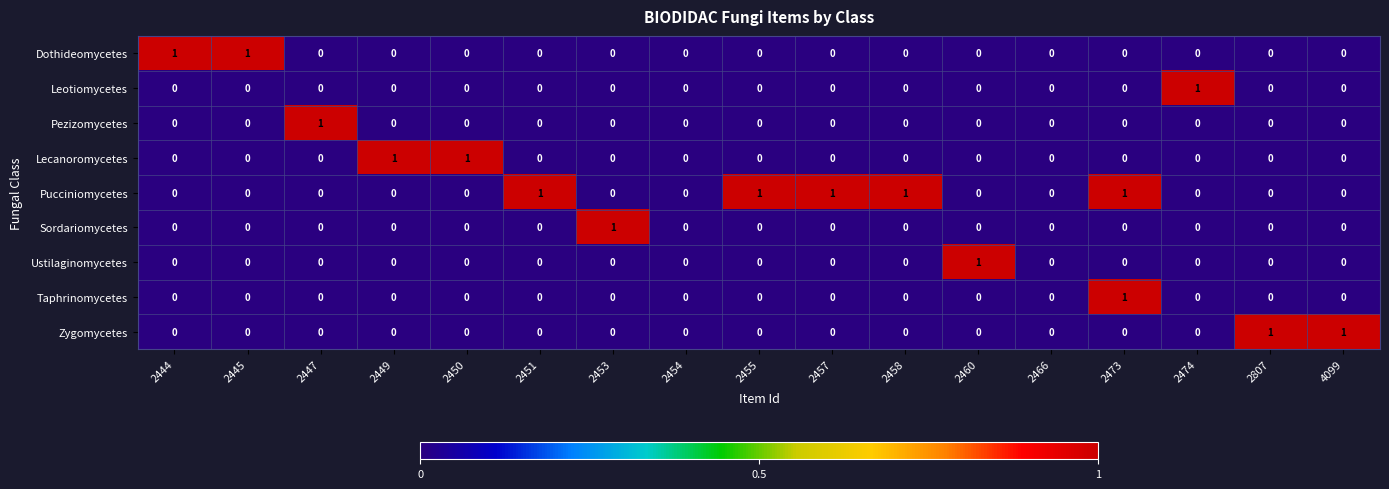

At which category is the sum across all series the highest?

2473